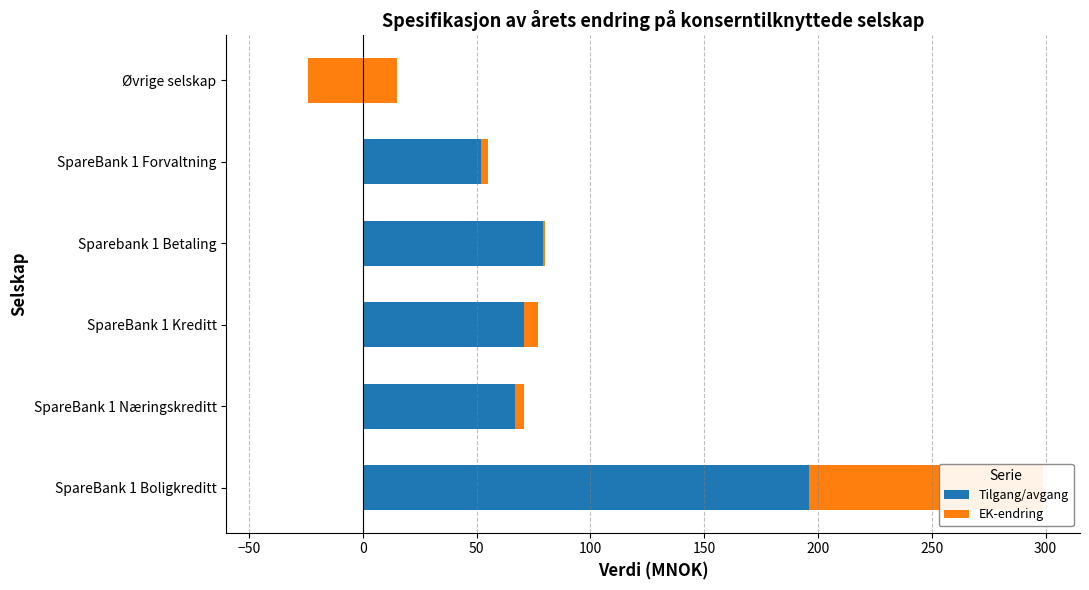

What are all the series names shown in the legend?

Tilgang/avgang, EK-endring